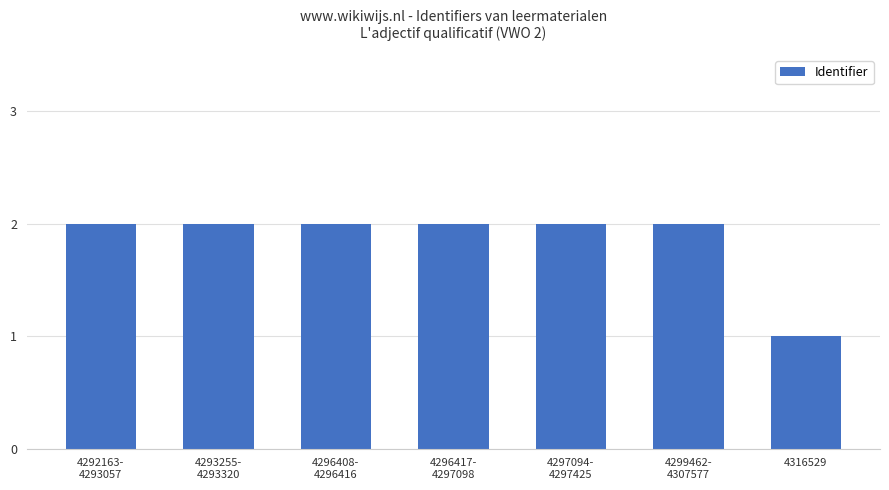

What is the minimum value shown in the chart?

1